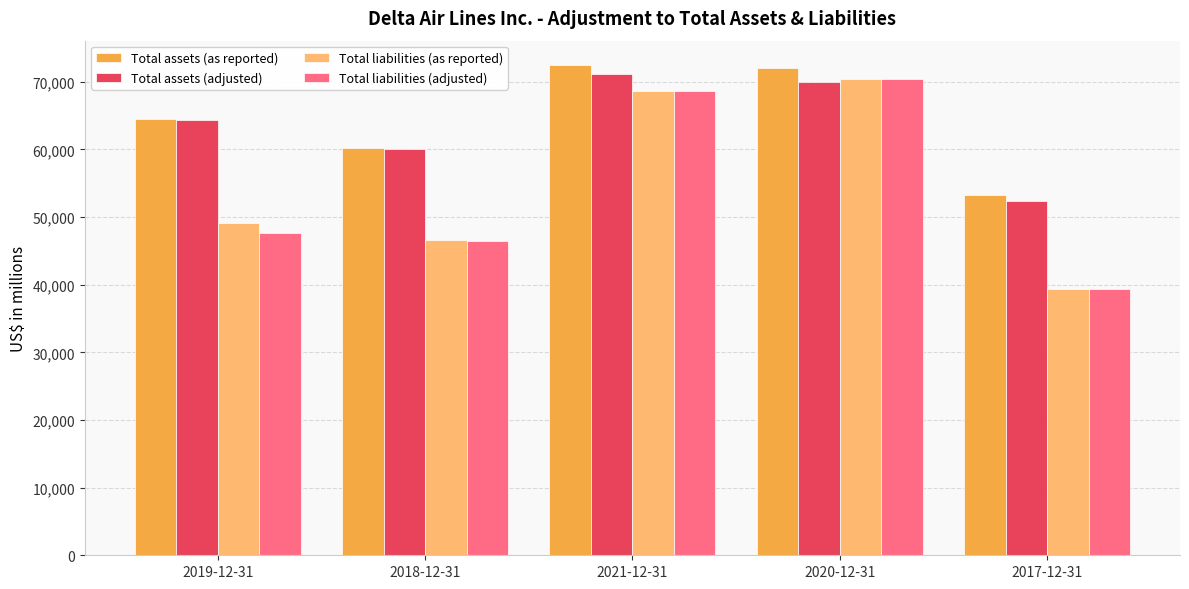

Is it true that Total liabilities (adjusted) equals 47718 at 2019-12-31?

True